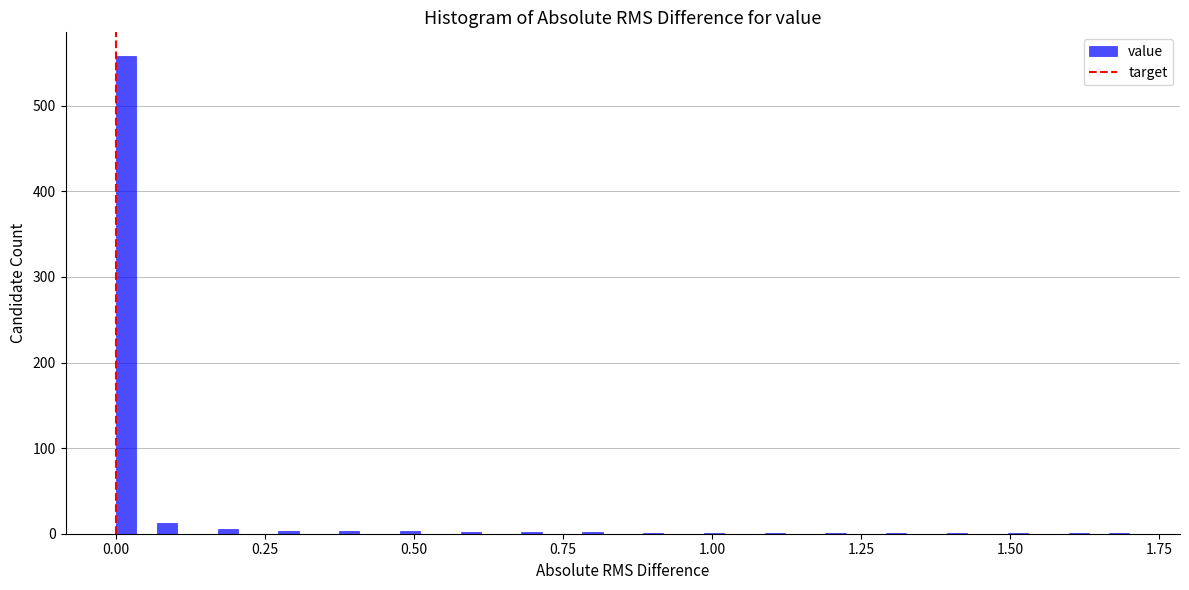

Around what value on the x-axis is the tallest bar? Give the approximate position of its centre, as read against the axis.

0.00